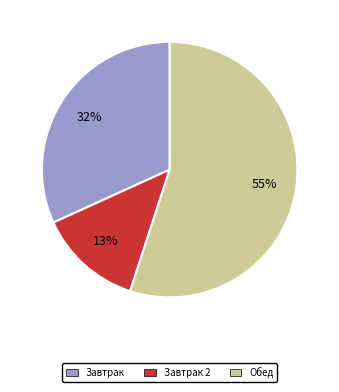

Does Завтрак 2 account for over 50% of the chart?

No